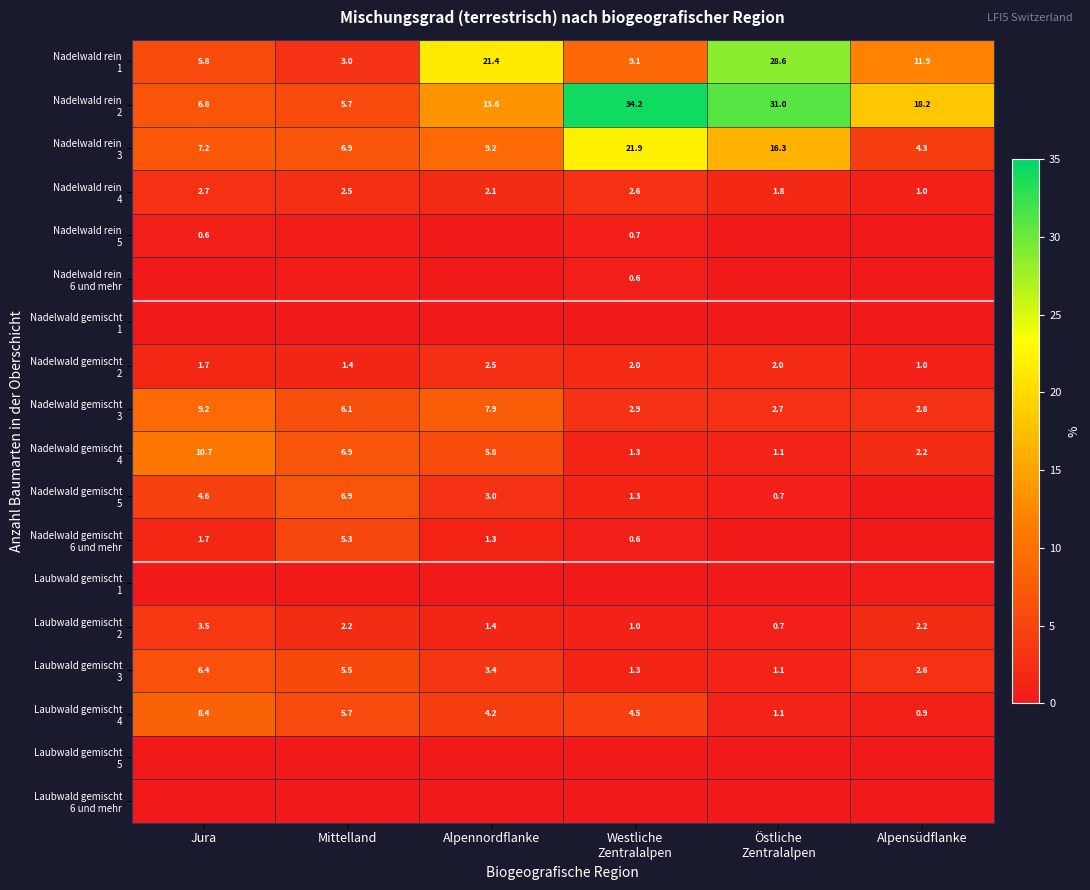

What is the total value across all series at Mittelland?

58.9